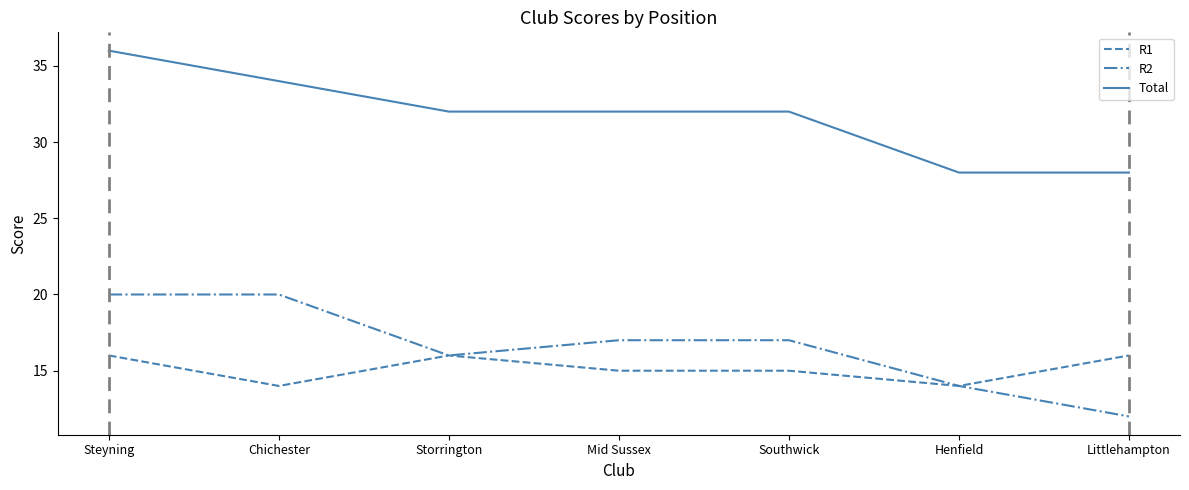

True or false: R2 and Total intersect in this chart.

False